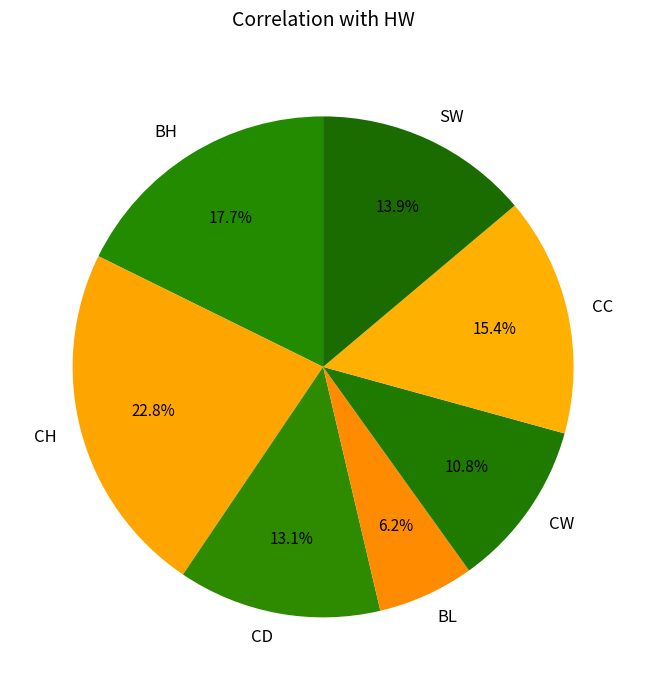

What is the largest slice in the pie chart?

CH